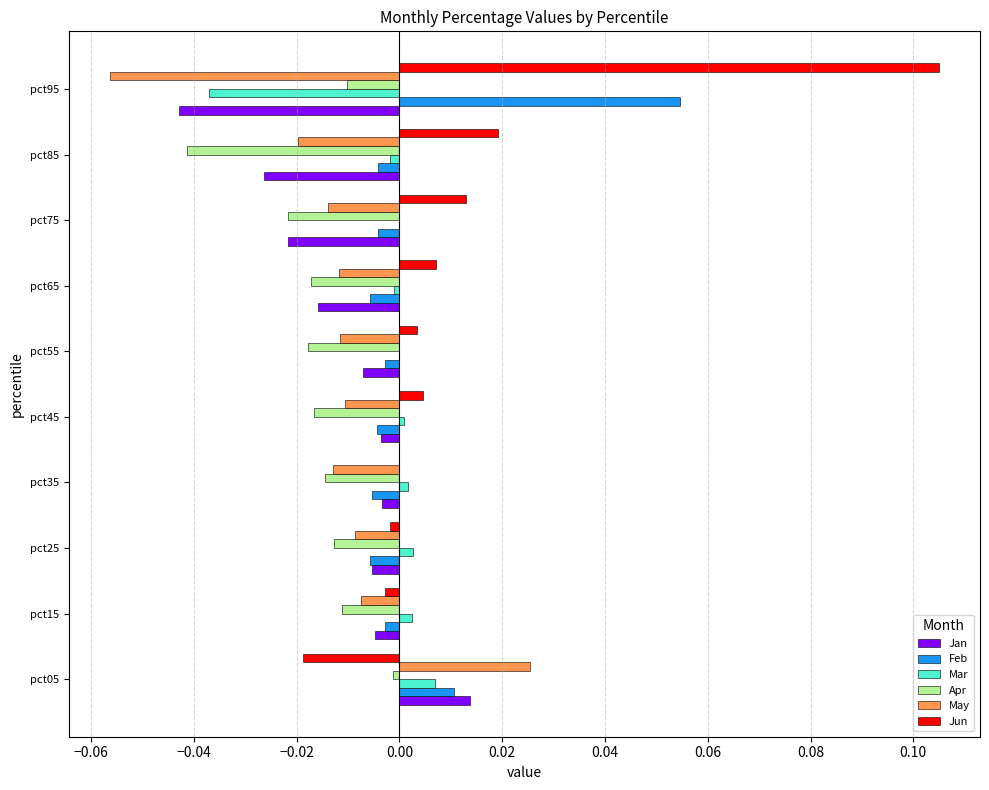

Which series has the largest total across all categories?

Jun